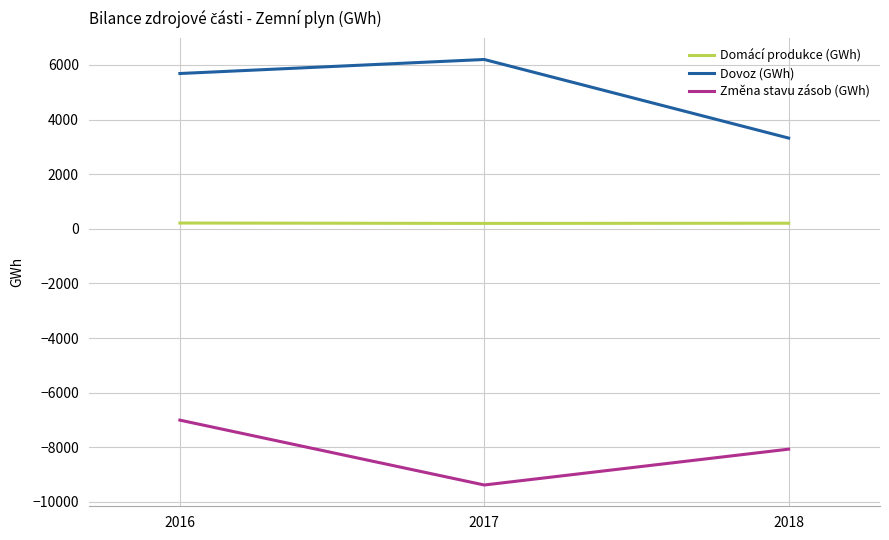

The value of Dovoz (GWh) at 2018 is 3323. True or false?

True